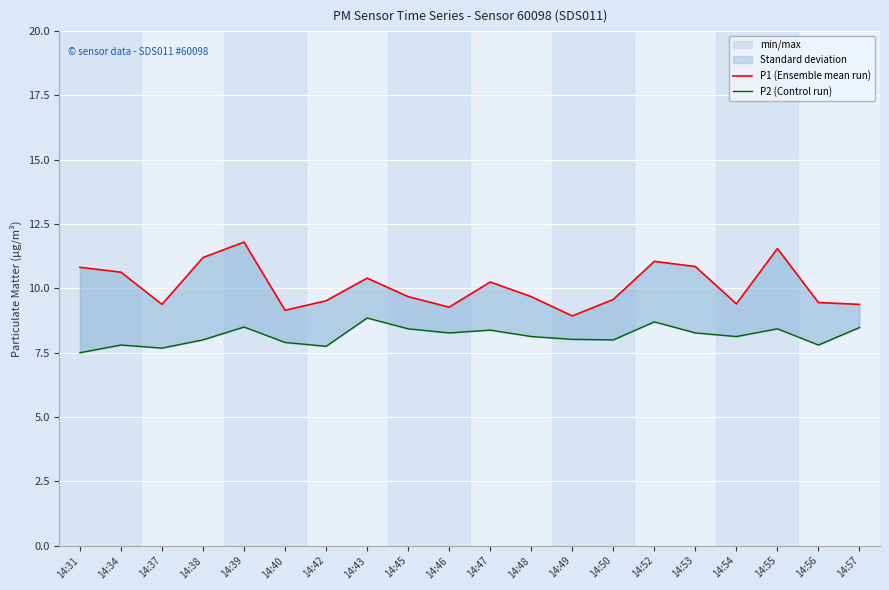

True or false: P2 (Control run) has a value of 8.1 at 14:48.

True